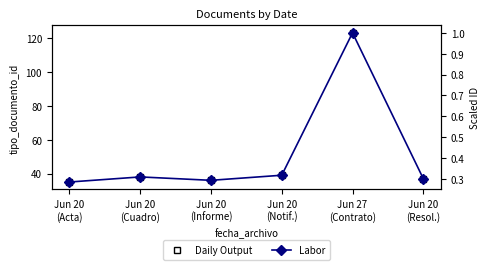

Which series has the largest total across all categories?

Daily Output